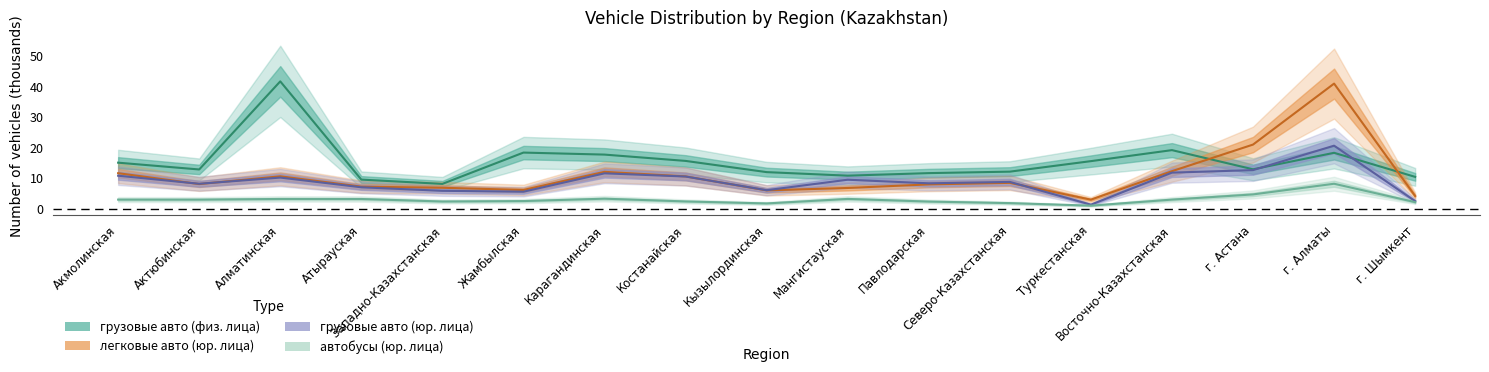

Is it true that легковые авто (юр. лица) equals 11.7 at Актюбинская?

False